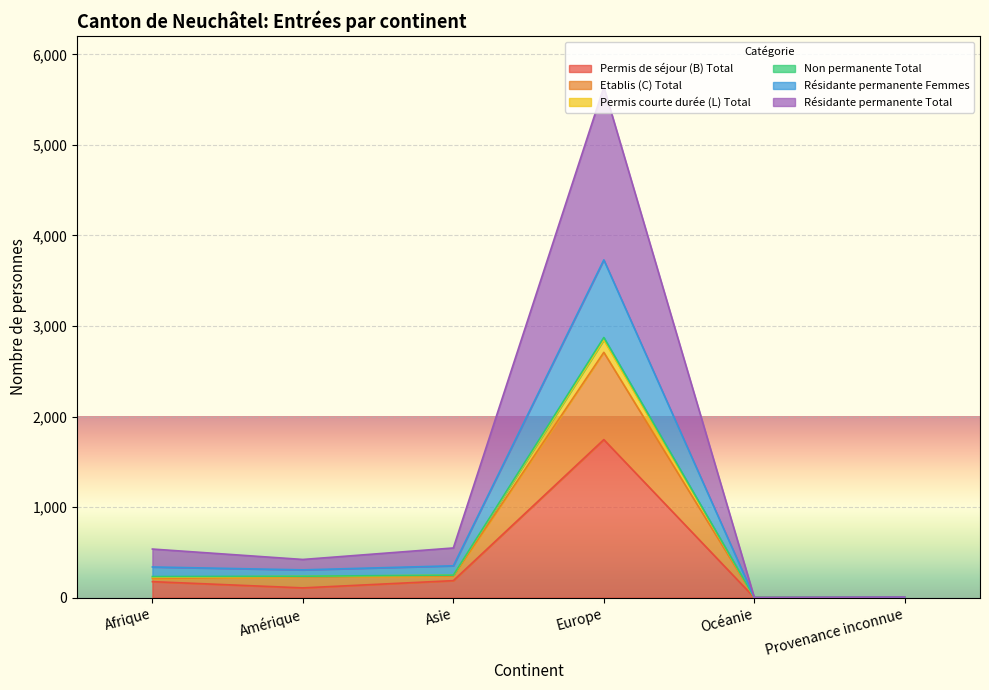

Is the value of Résidante permanente Femmes at Europe greater than the value of Permis courte durée (L) Total at Asie?

Yes